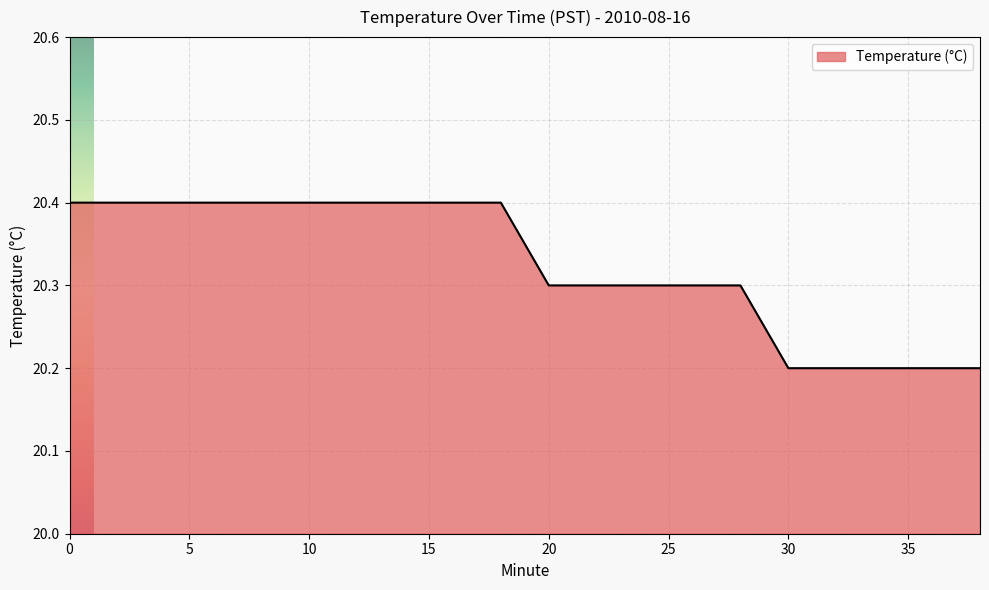

What is the smallest value displayed?

20.2